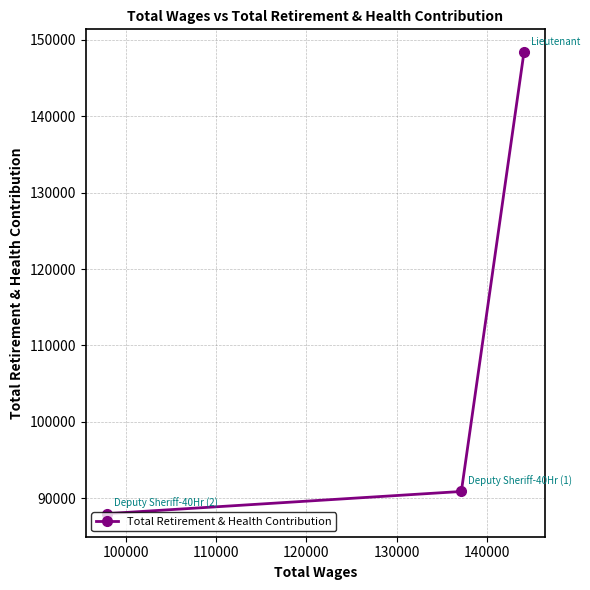

What is the sum of all values?

327243